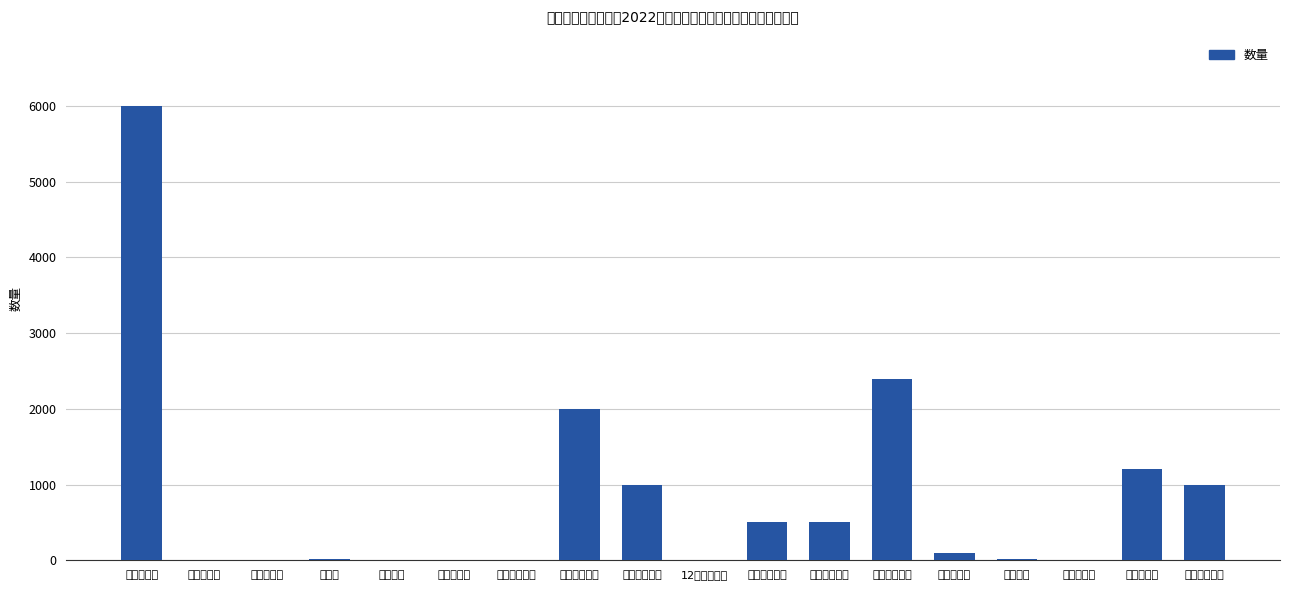

Is it true that the value at 体检报告封面 is 244?

False